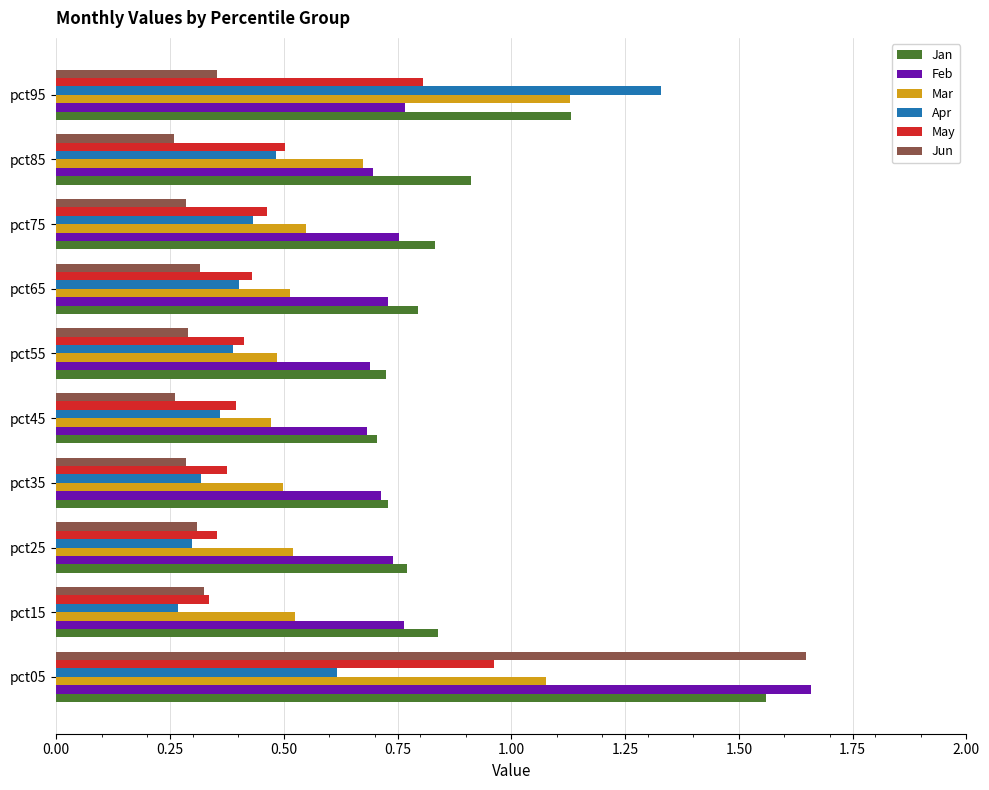

The Apr series shows 0.3 at pct25. True or false?

True